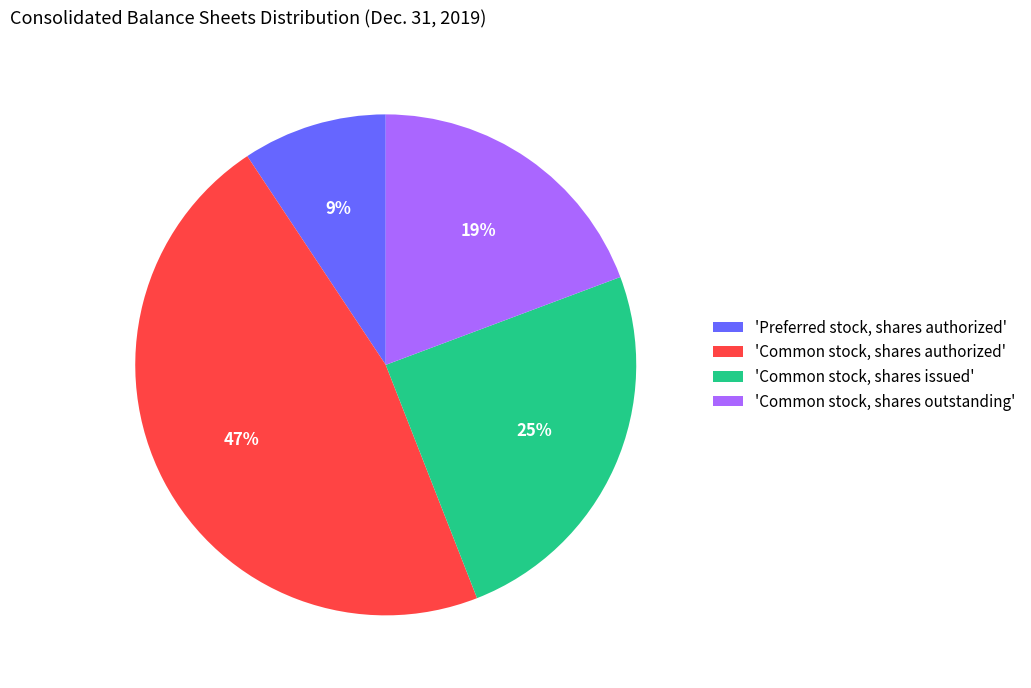

Rank the categories by value from lowest to highest.

'Preferred stock, shares authorized', 'Common stock, shares outstanding', 'Common stock, shares issued', 'Common stock, shares authorized'